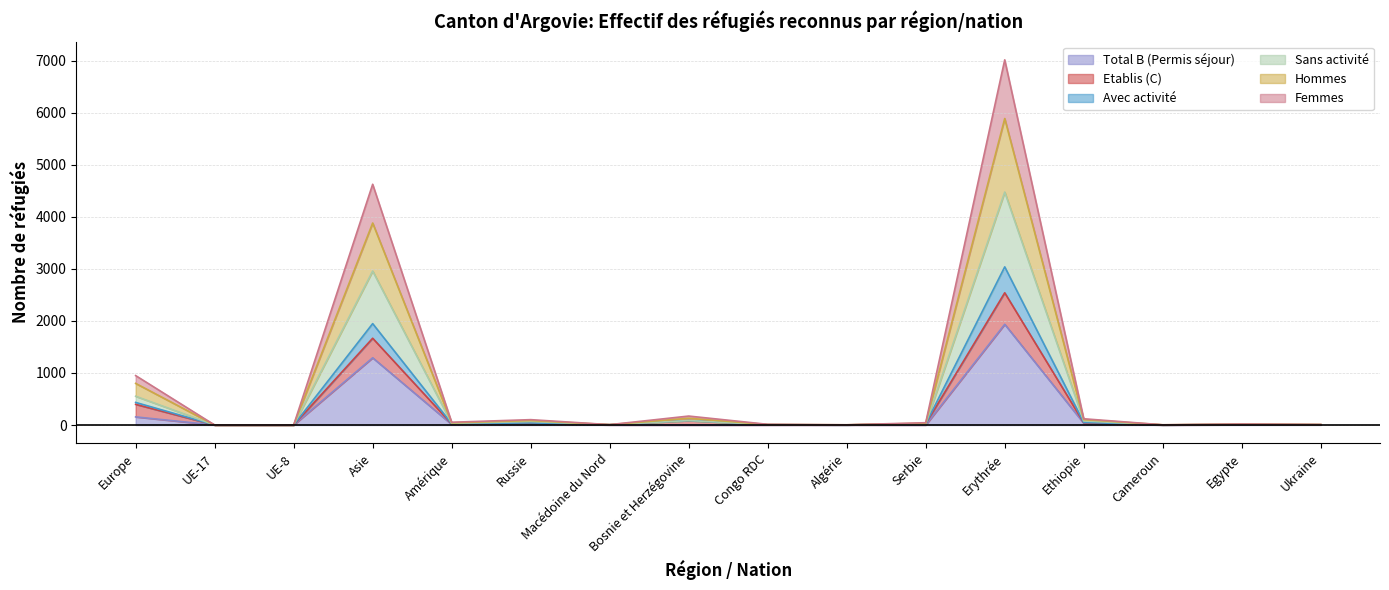

Where is Femmes nearest to the value 3510?

Asie